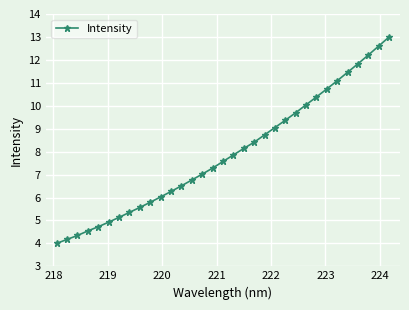

What is the value of the 14th point from the left?

6.8